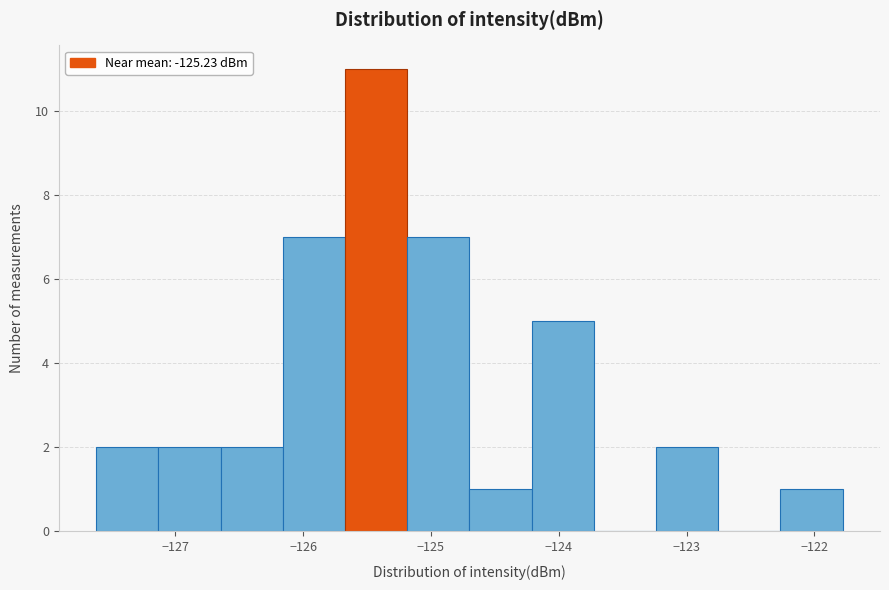

Reading left to right, list every bar in this chart as the range it spans on the x-axis followed by its height. Neither the bar edges nor the heights are printed on the chart, so give them approximately, as read against the axes.

-127.6 to -127.1: 2
-127.1 to -126.6: 2
-126.6 to -126.2: 2
-126.2 to -125.7: 7
-125.7 to -125.2: 11
-125.2 to -124.7: 7
-124.7 to -124.2: 1
-124.2 to -123.7: 5
-123.7 to -123.2: 0
-123.2 to -122.8: 2
-122.8 to -122.3: 0
-122.3 to -121.8: 1